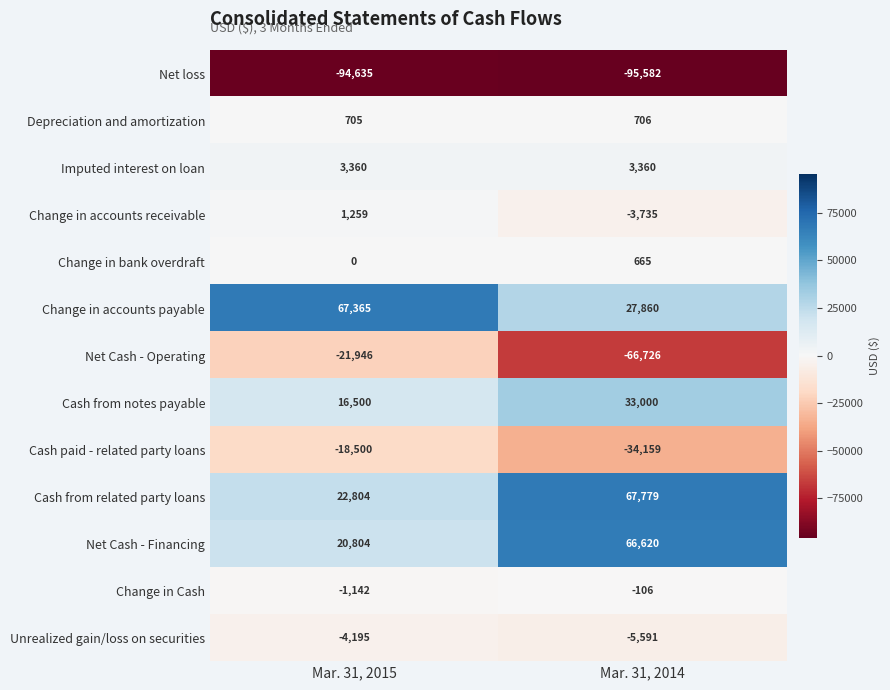

Rank the categories by Change in Cash value from highest to lowest.

Mar. 31, 2014, Mar. 31, 2015